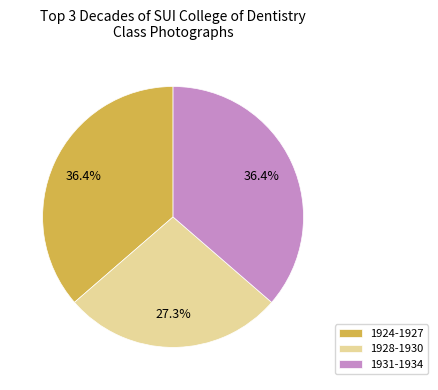

Which slice is the smallest?

1928-1930